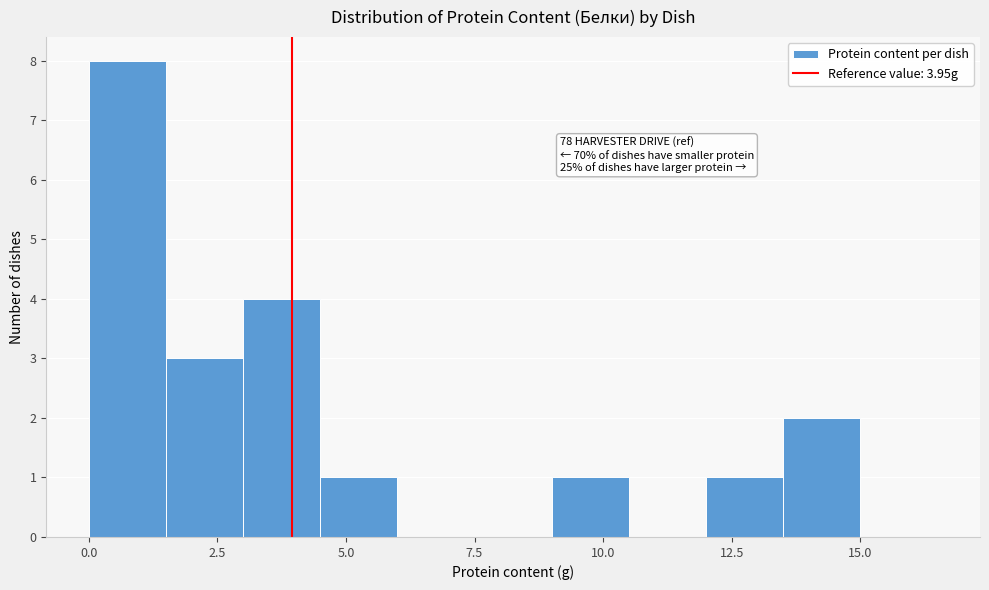

Around what value on the x-axis is the tallest bar? Give the approximate position of its centre, as read against the axis.

1.0